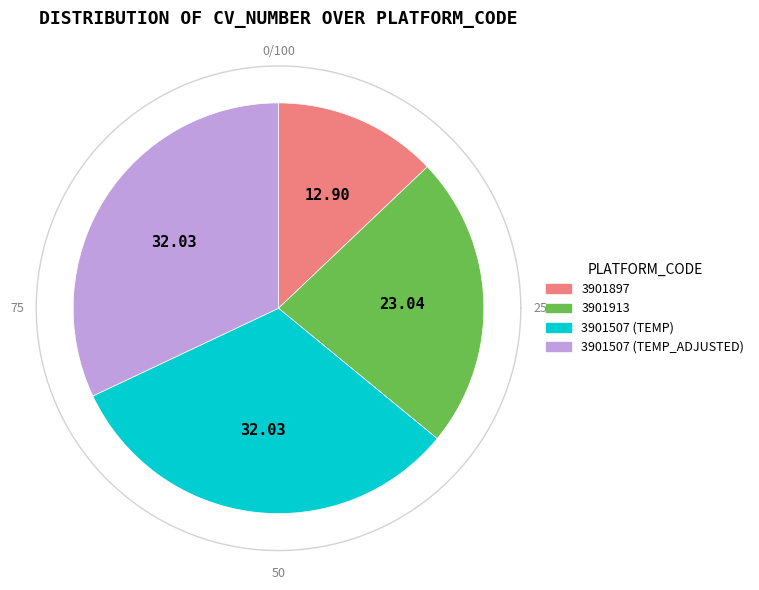

Which slice is the largest?

3901507 (TEMP)